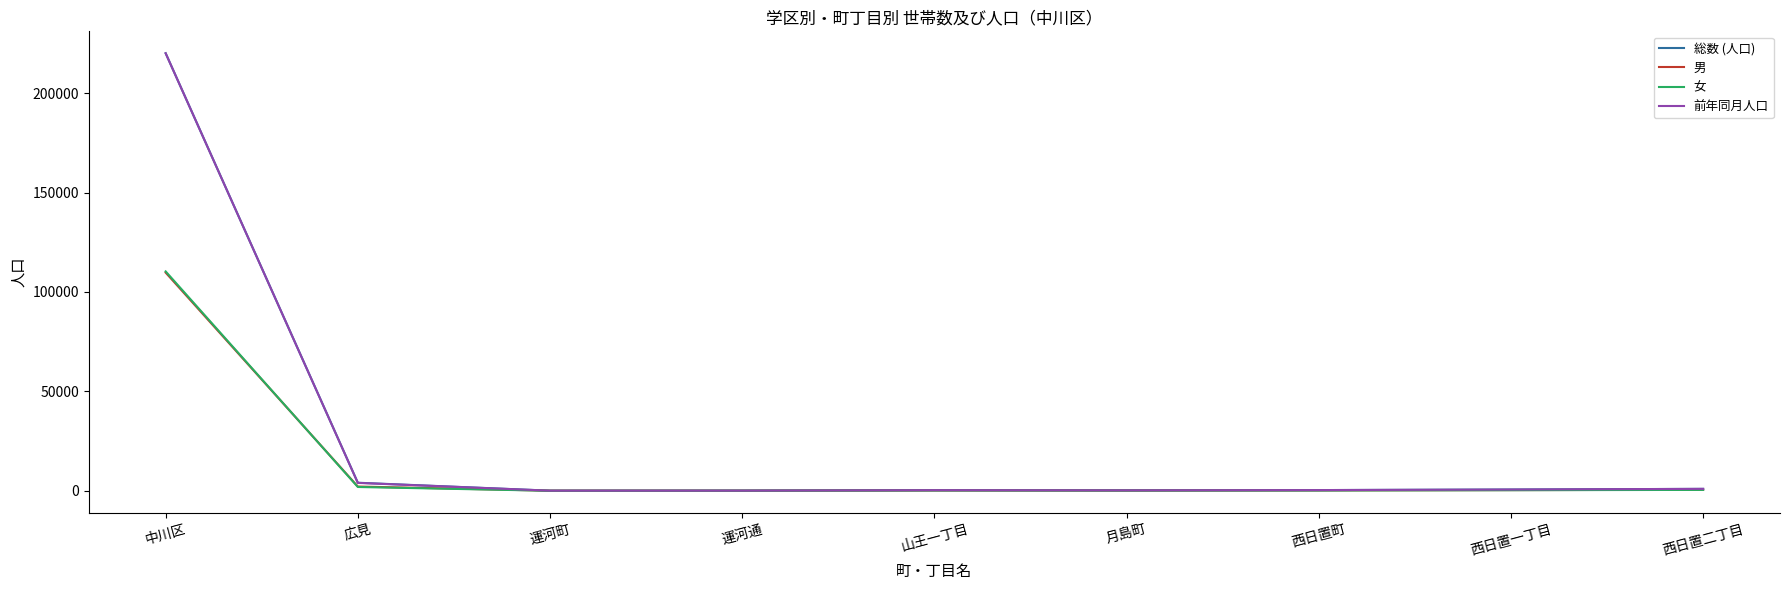

At which label is 女 closest to 55173?

広見